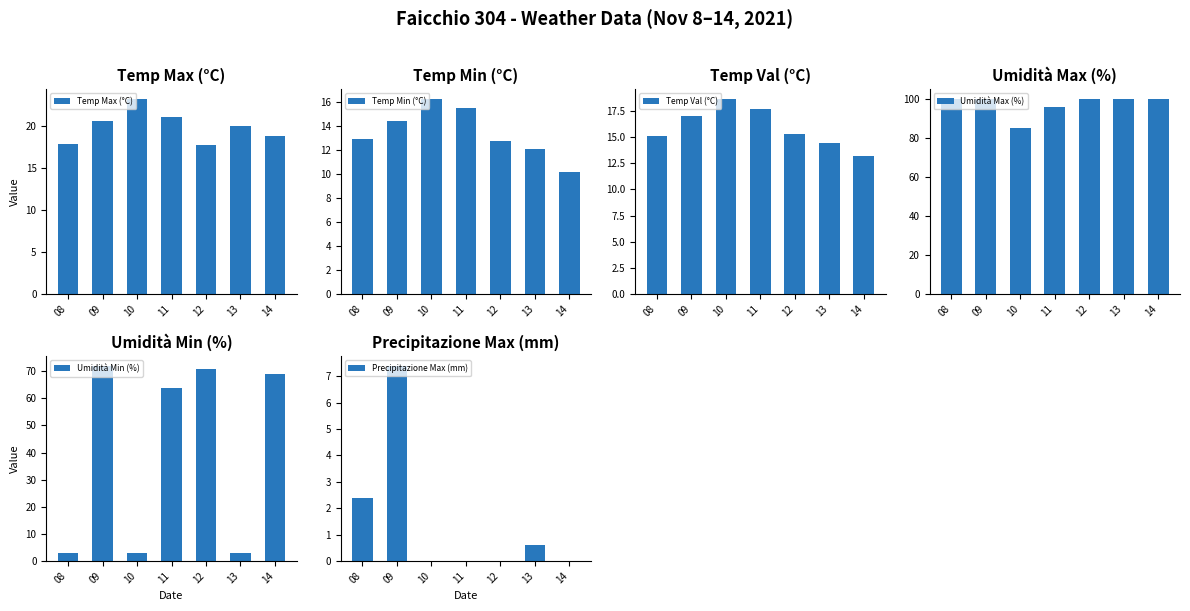

The value of Precipitazione Max (mm) at 11 is 5.0. True or false?

False